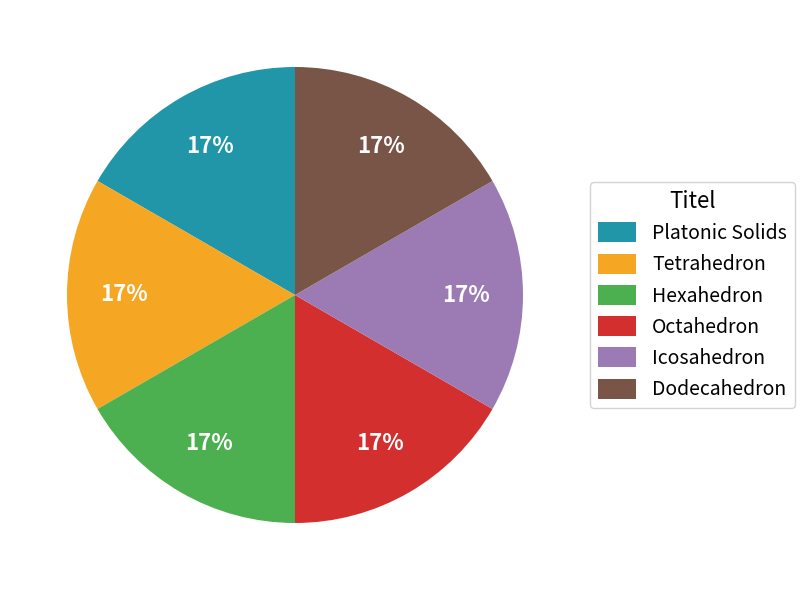

Is there any slice that represents more than half of the pie?

No